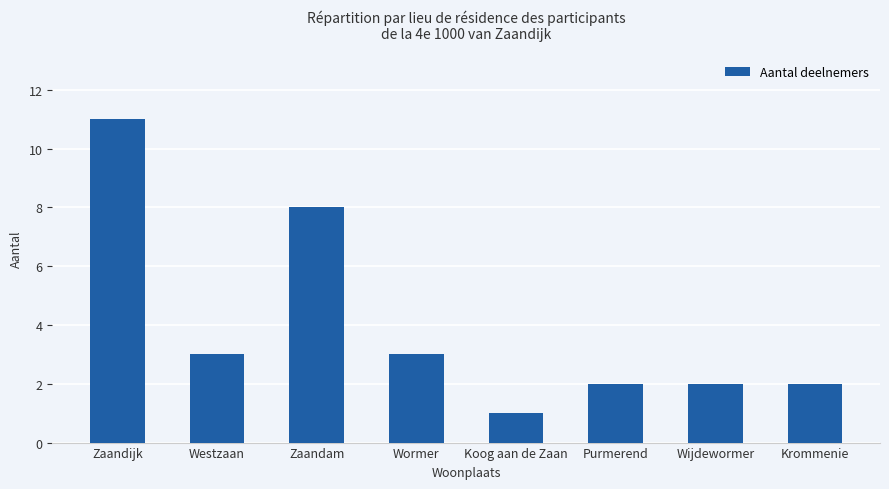

Is it true that the value at Westzaan is 3?

True